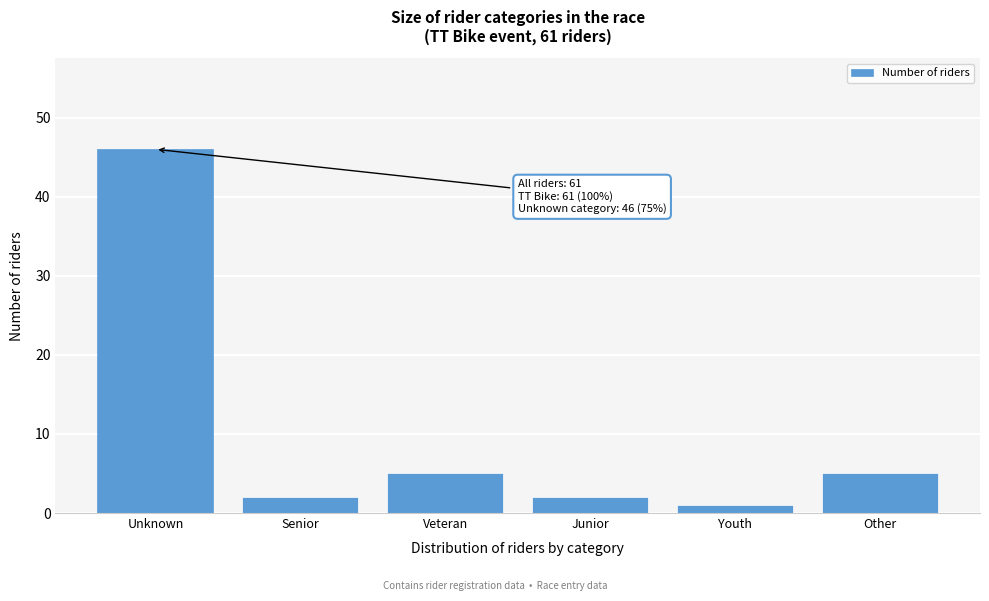

Reading left to right, extract all data points from this chart.

Unknown=46	Senior=2	Veteran=5	Junior=2	Youth=1	Other=5